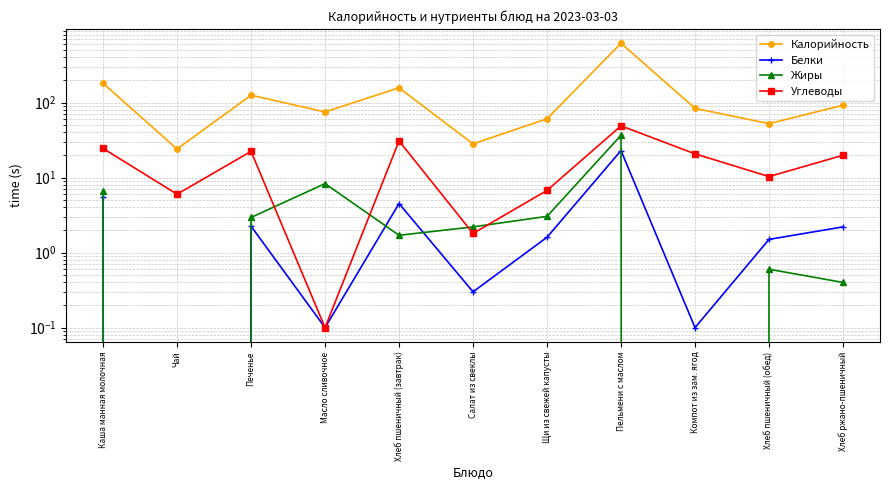

Which series has the largest total across all categories?

Калорийность